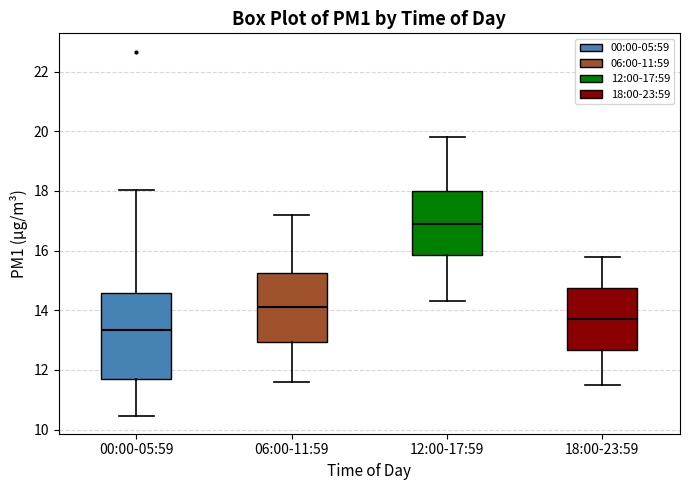

Which box's median line is the highest?

12:00-17:59